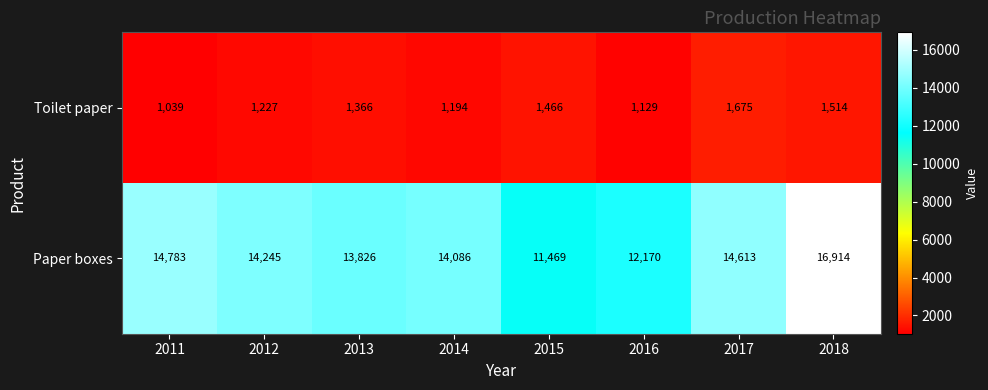

What is the maximum value shown in the chart?

16914